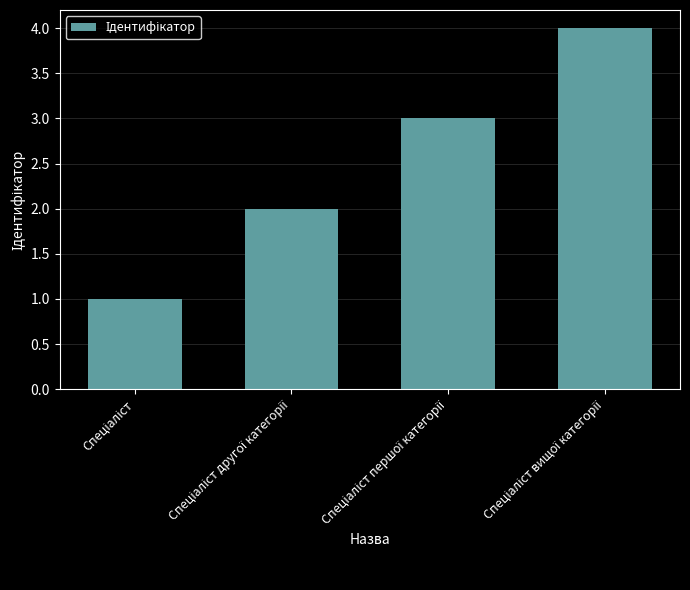

How many bars are there in total?

4